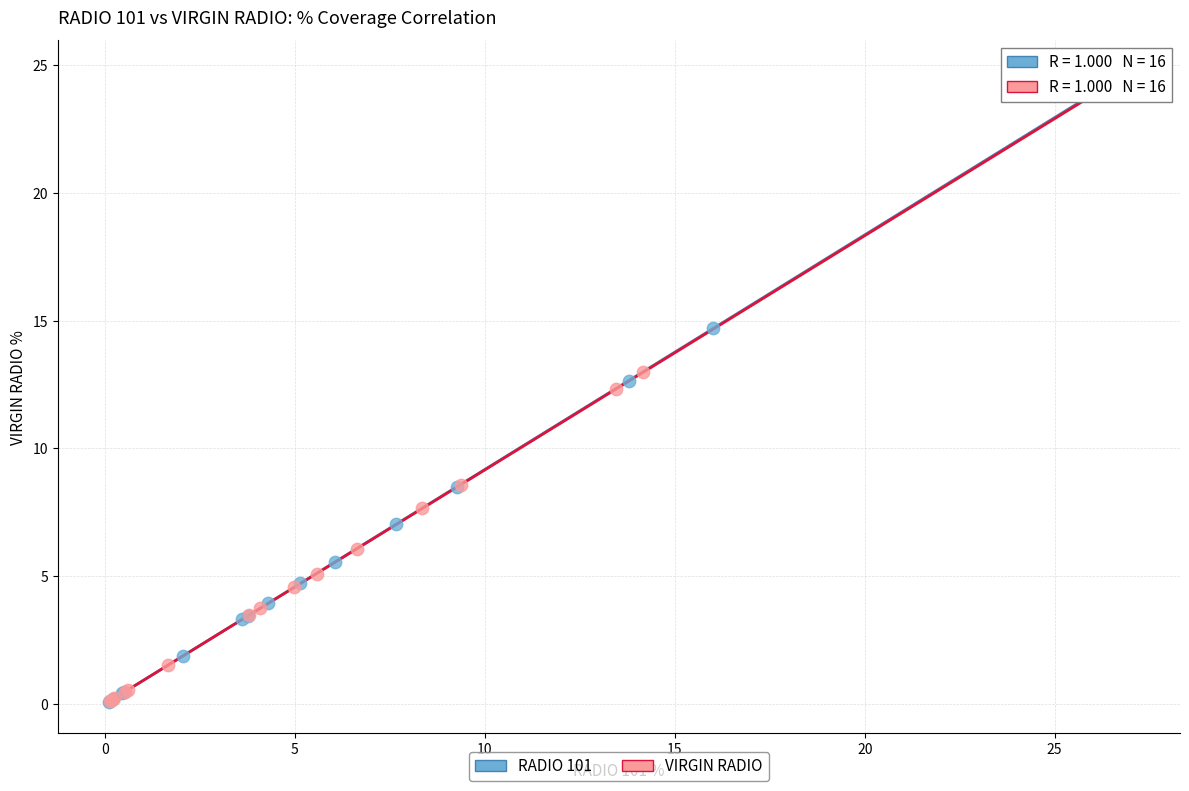

Which series has the widest spread of Y values?

RADIO 101